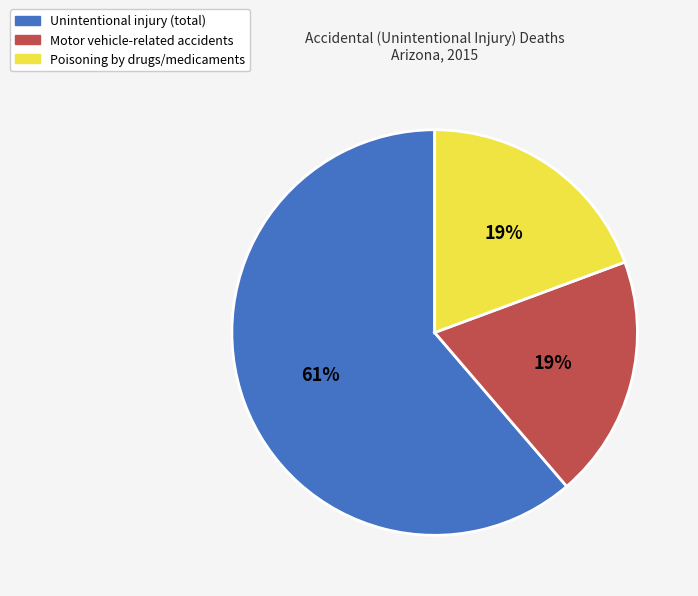

Does Motor vehicle-related accidents account for over 50% of the chart?

No